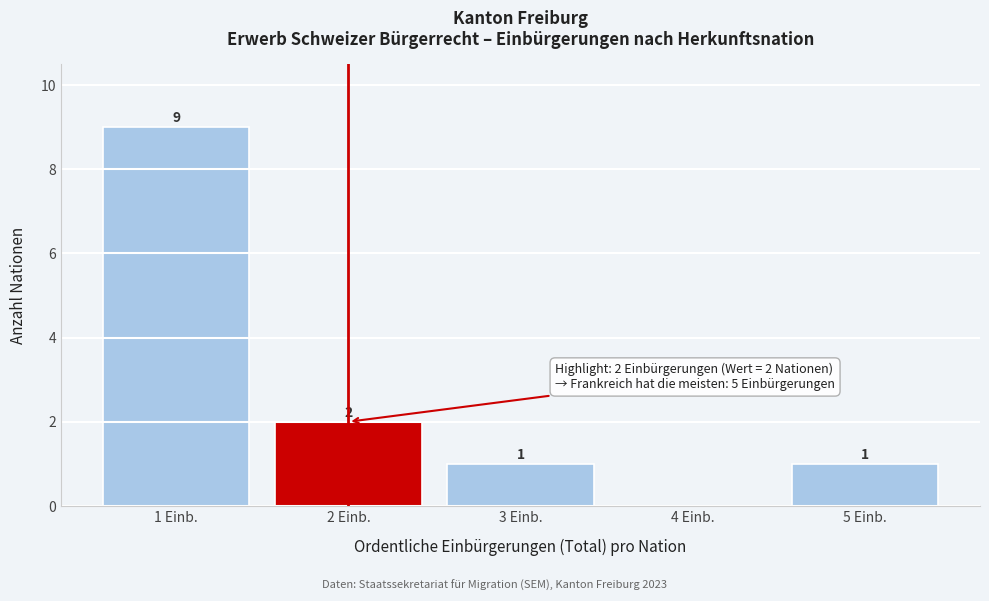

Reading right to left, what are all the values shown in this chart?

5 Einb.=1	4 Einb.=0	3 Einb.=1	2 Einb.=2	1 Einb.=9